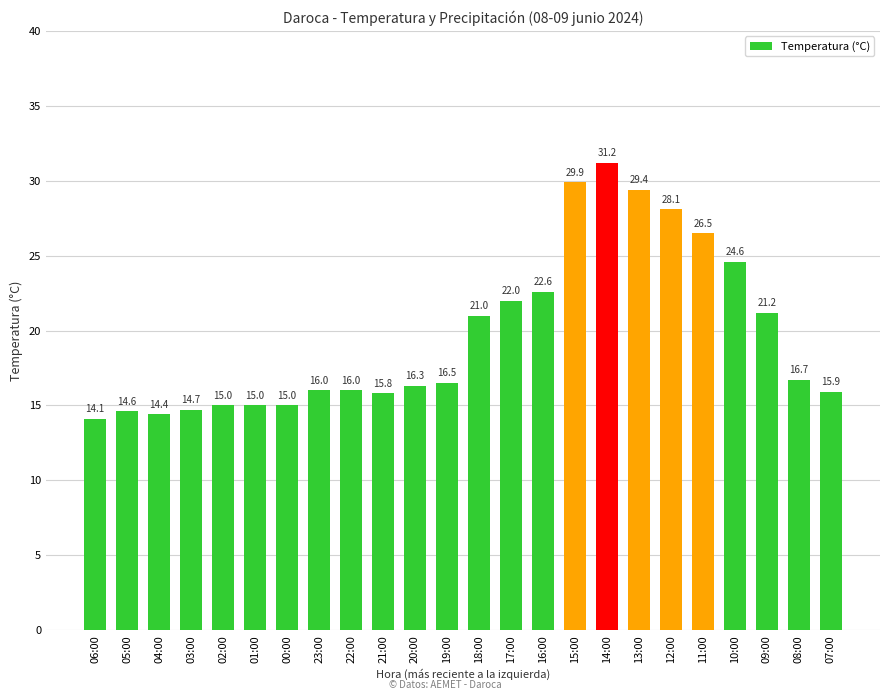

What is the change in value from 06:00 to 16:00?

+8.5